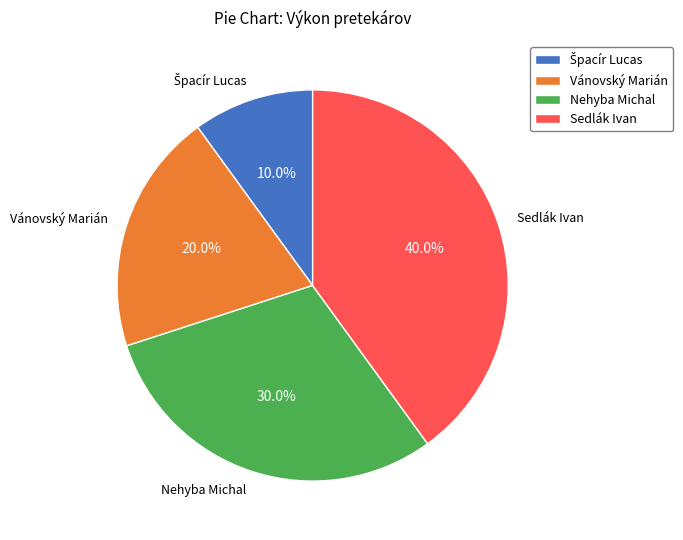

Count the number of slices in the pie.

4